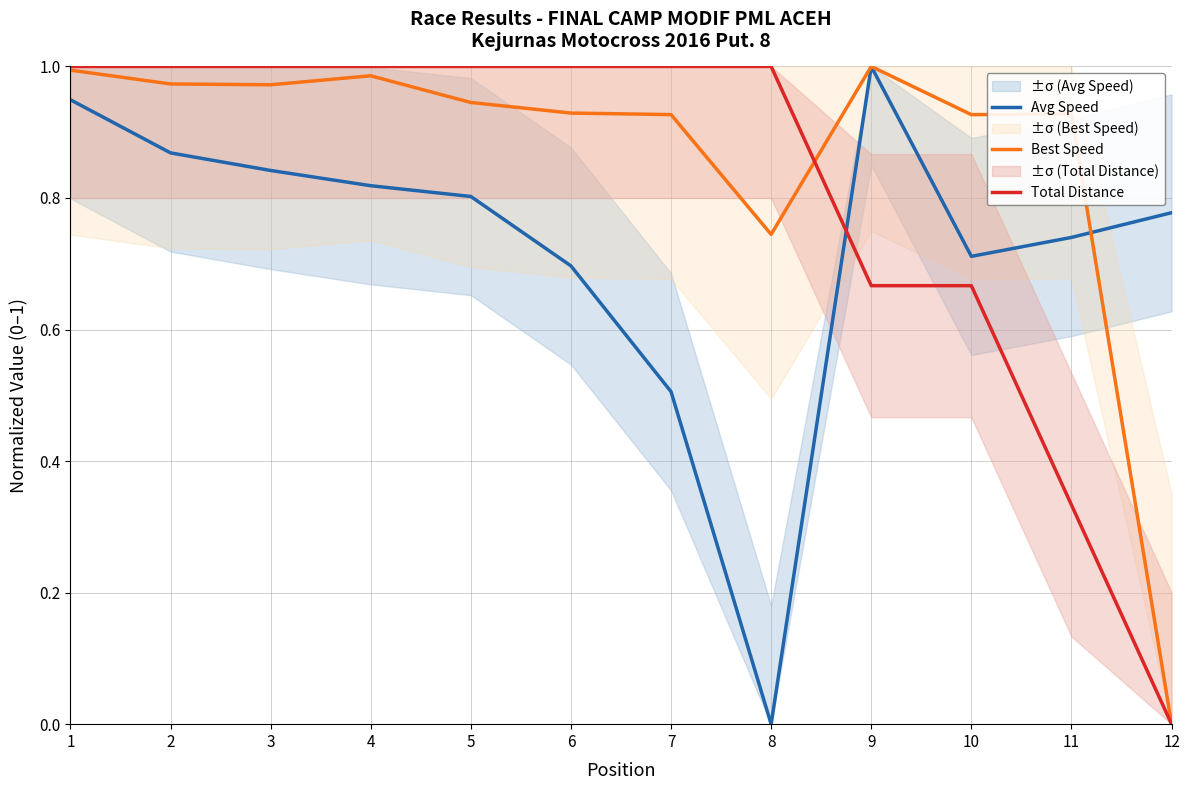

Reading left to right, transcribe all the data shown in this chart.

Avg Speed: 0.9	0.9	0.8	0.8	0.8	0.7	0.5	0.0	1.0	0.7	0.7	0.8
Best Speed: 1.0	1.0	1.0	1.0	0.9	0.9	0.9	0.7	1.0	0.9	0.9	0.0
Total Distance: 1.0	1.0	1.0	1.0	1.0	1.0	1.0	1.0	0.7	0.7	0.3	0.0